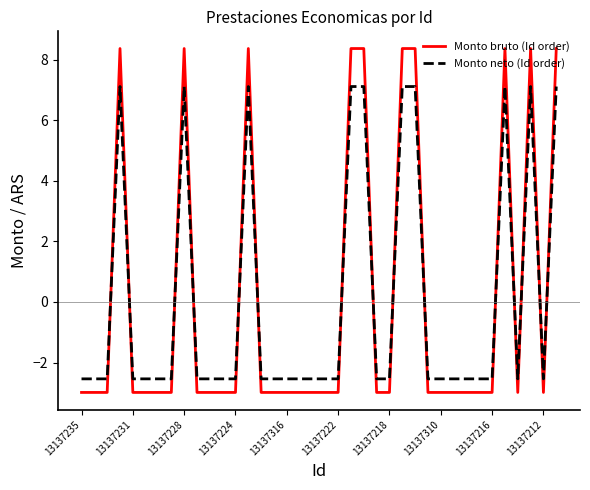

What is the difference between the maximum and minimum values in the Monto bruto (Id order) series?

11.4